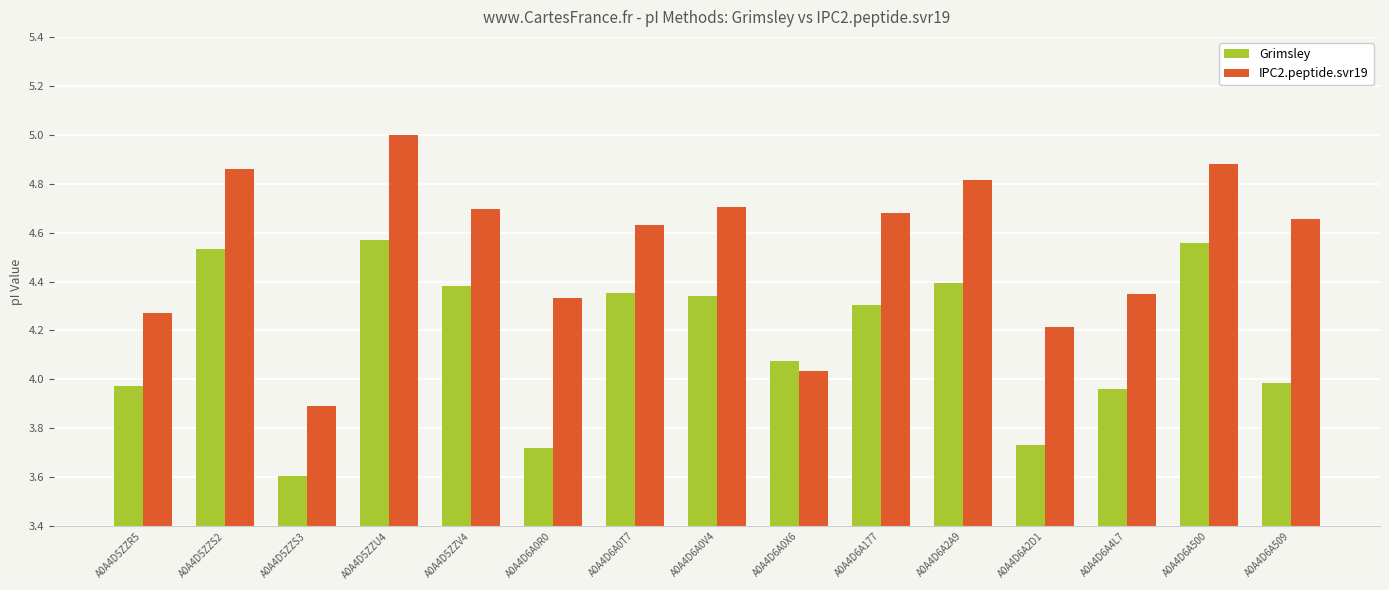

True or false: Grimsley has a value of 2.9 at A0A4D6A0T7.

False